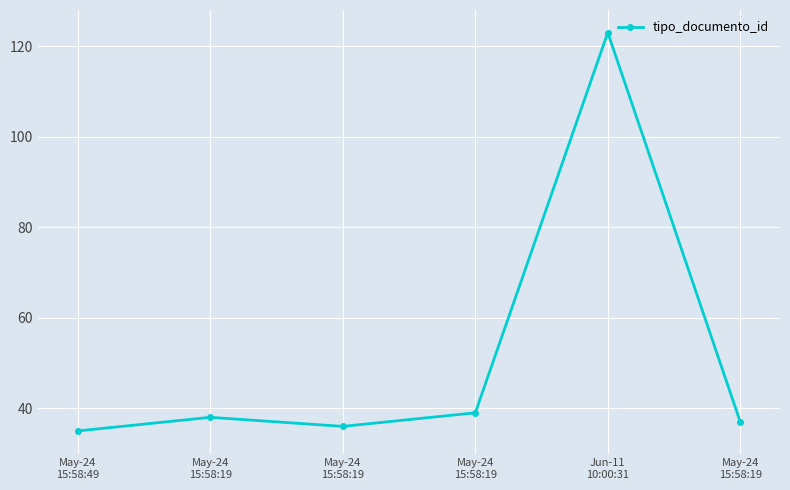

What is the difference between the second highest and second lowest values?

3